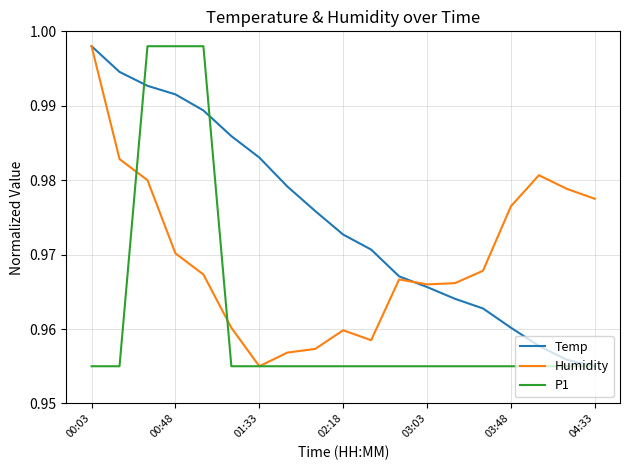

List the series in order of their overall mean, highest first.

Temp, Humidity, P1